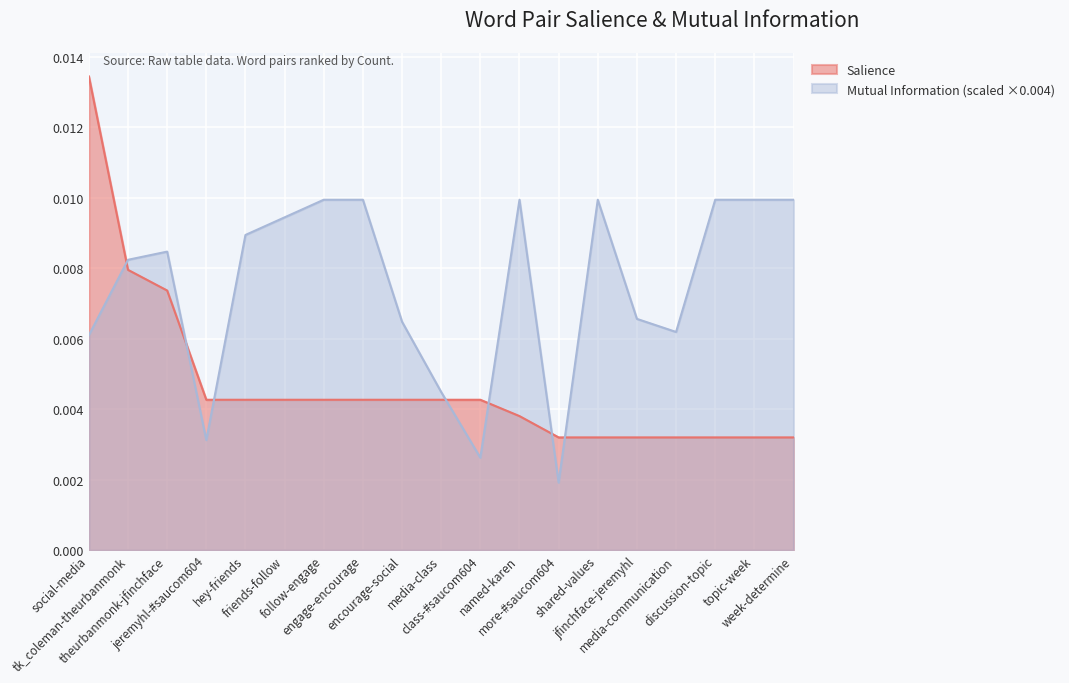

What are all the series names shown in the legend?

Salience, Mutual Information (scaled ×0.004)